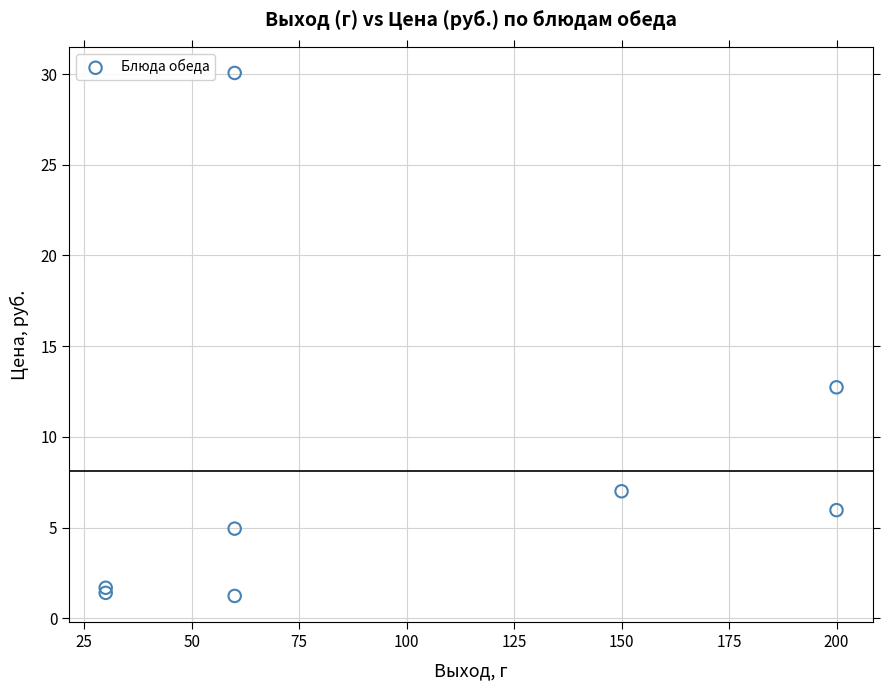

What Y value in the scatter plot is closest to 15?

12.7